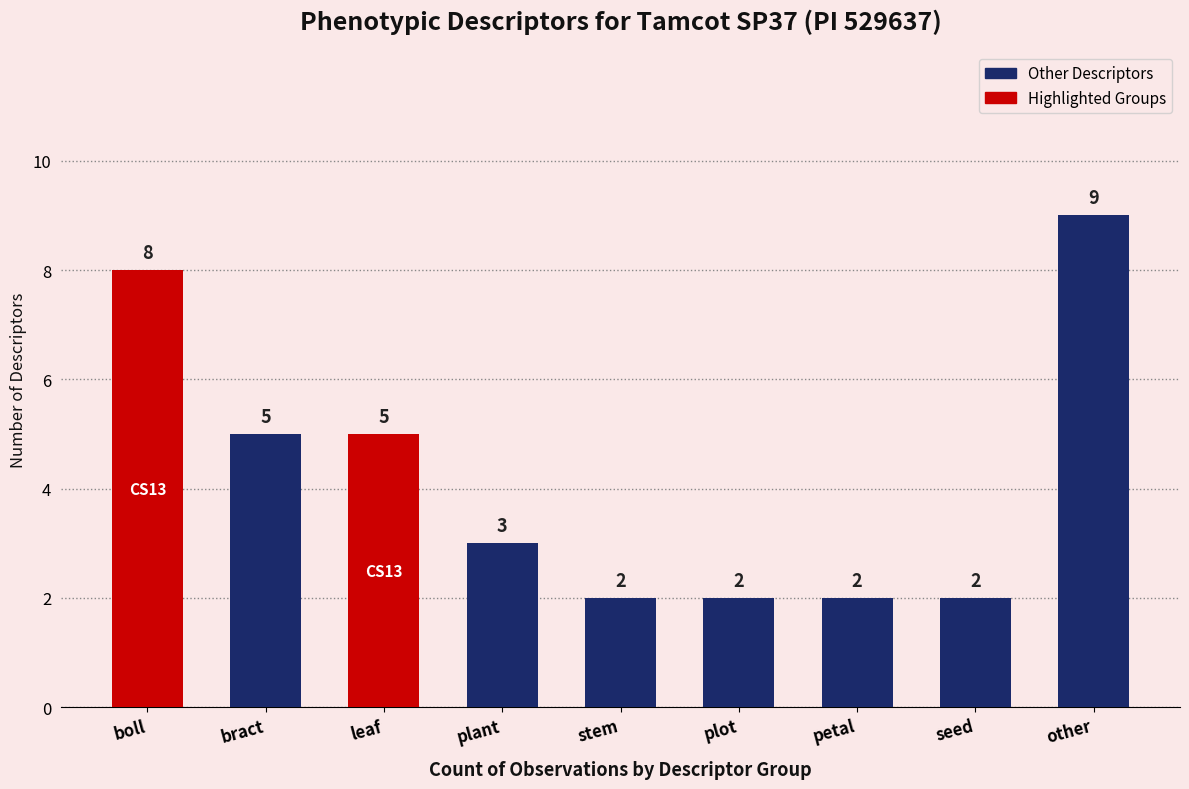

What is the difference between the second highest and second lowest values?

6